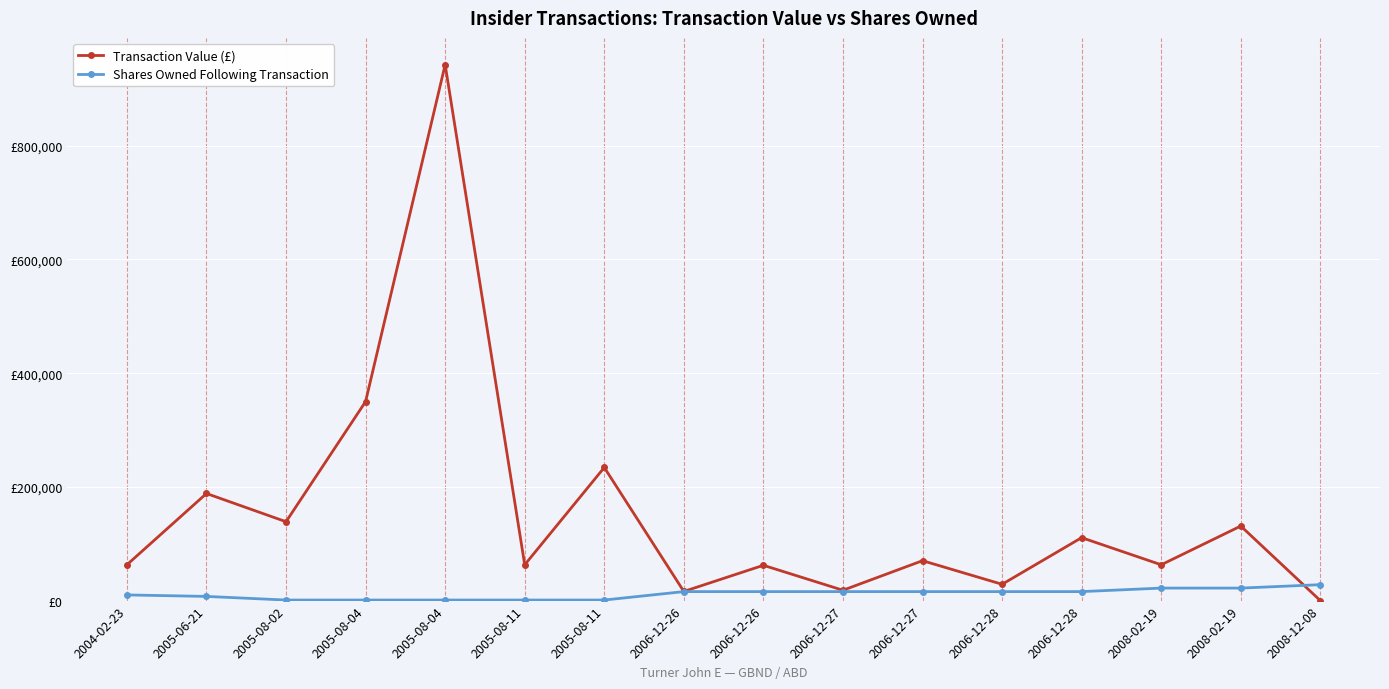

What is the sum of all Shares Owned Following Transaction values?

189309